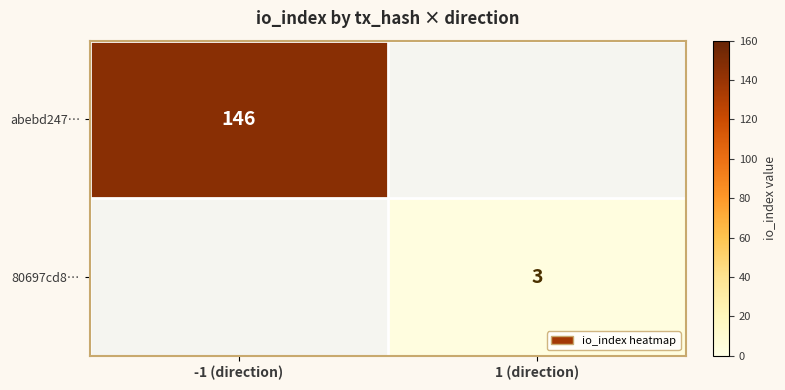

Is it true that 80697cd8… equals 4.3 at 1 (direction)?

False